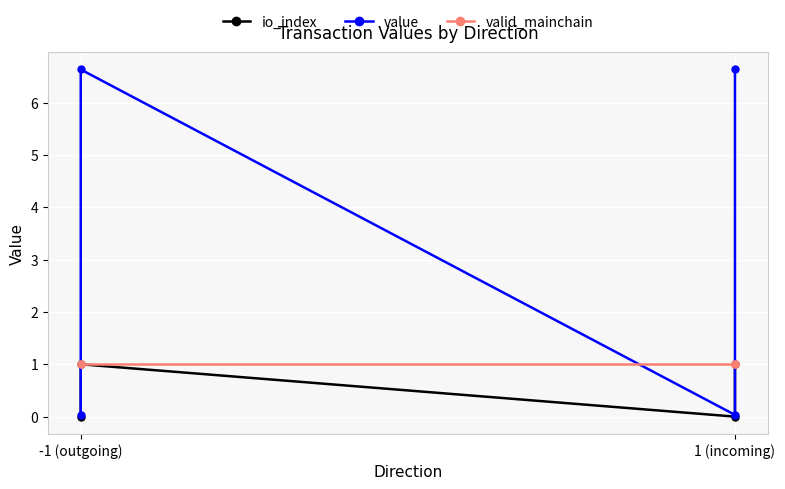

What is the average value of the valid_mainchain series?

1.0